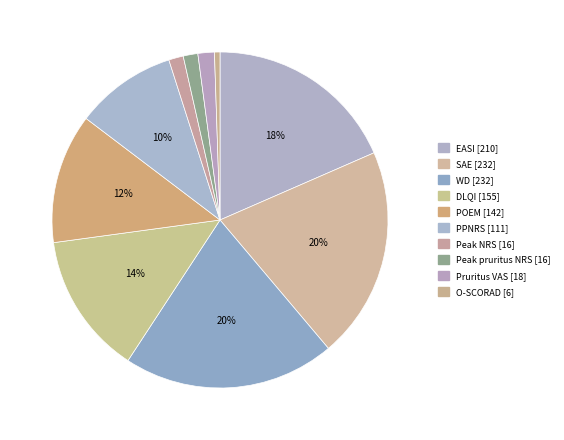

How many slices are in this pie chart?

10